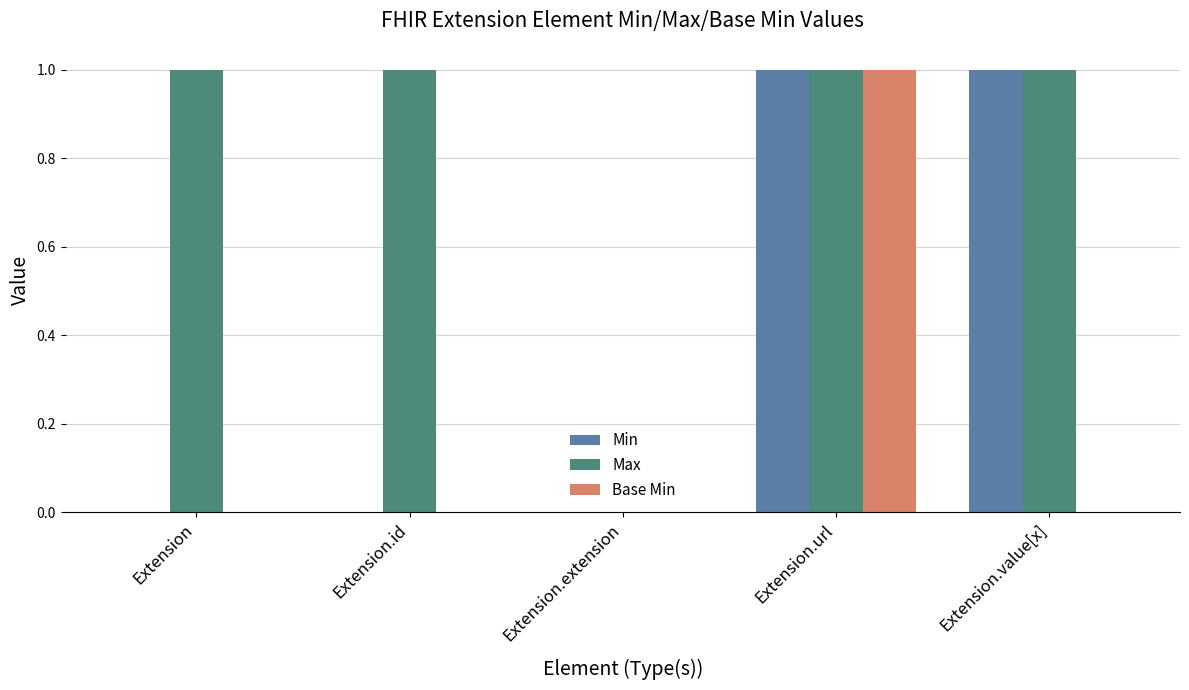

What is the total value across all series at Extension.id?

1